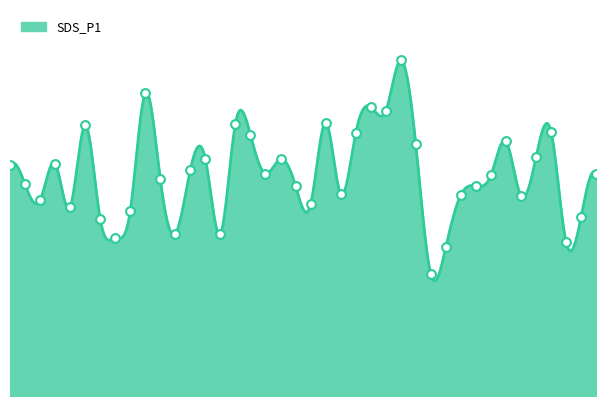

Which has a higher value, 00:00 or 03:30?

00:00